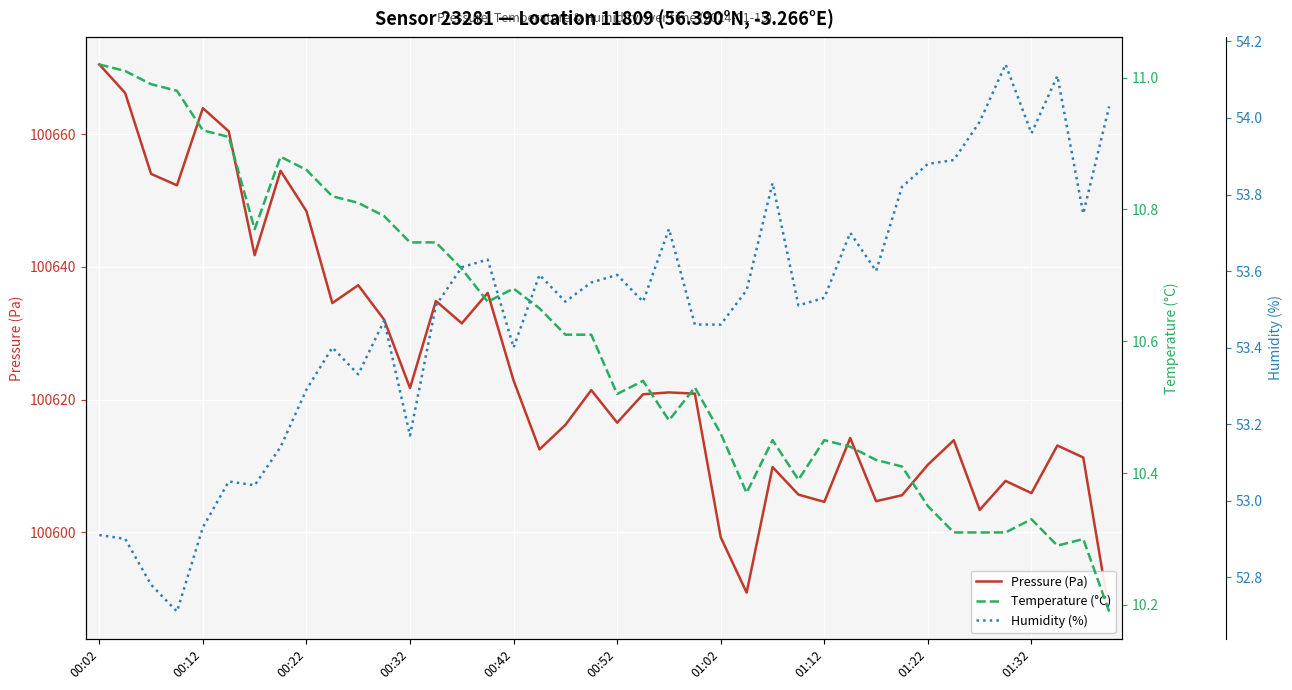

Which series has the widest spread of values?

Pressure (Pa)